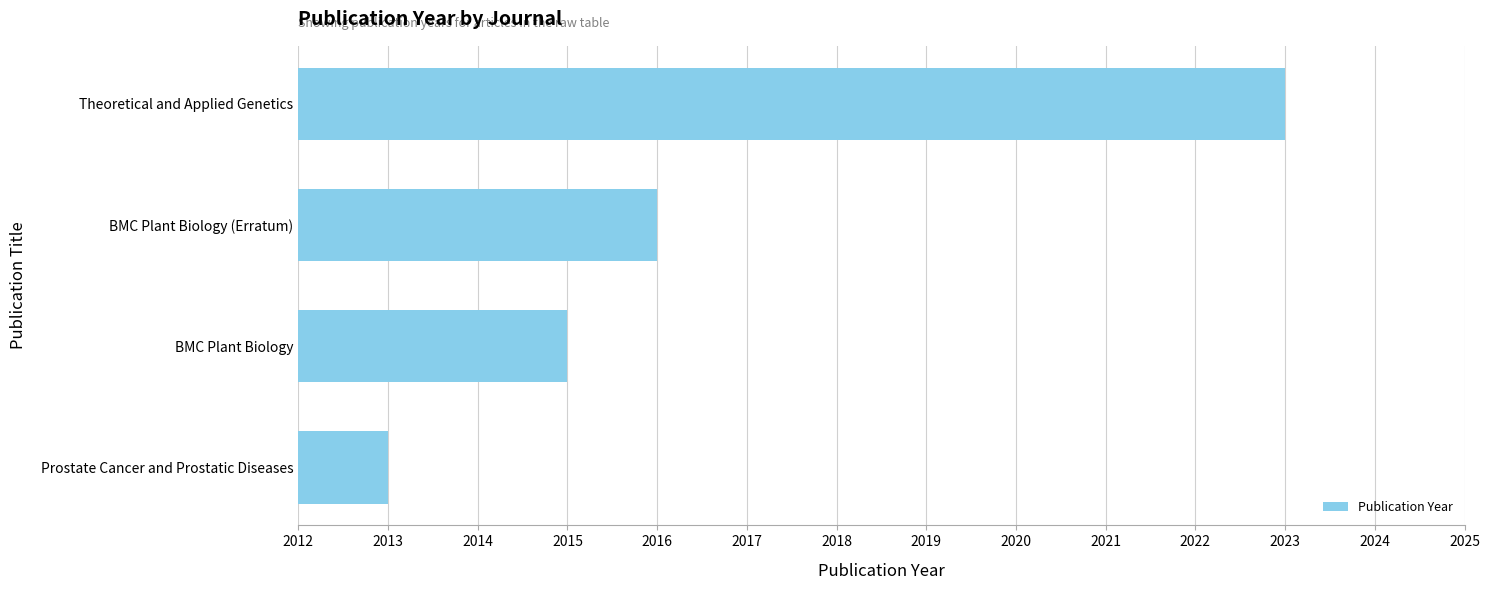

What is the sum of all values?

8067